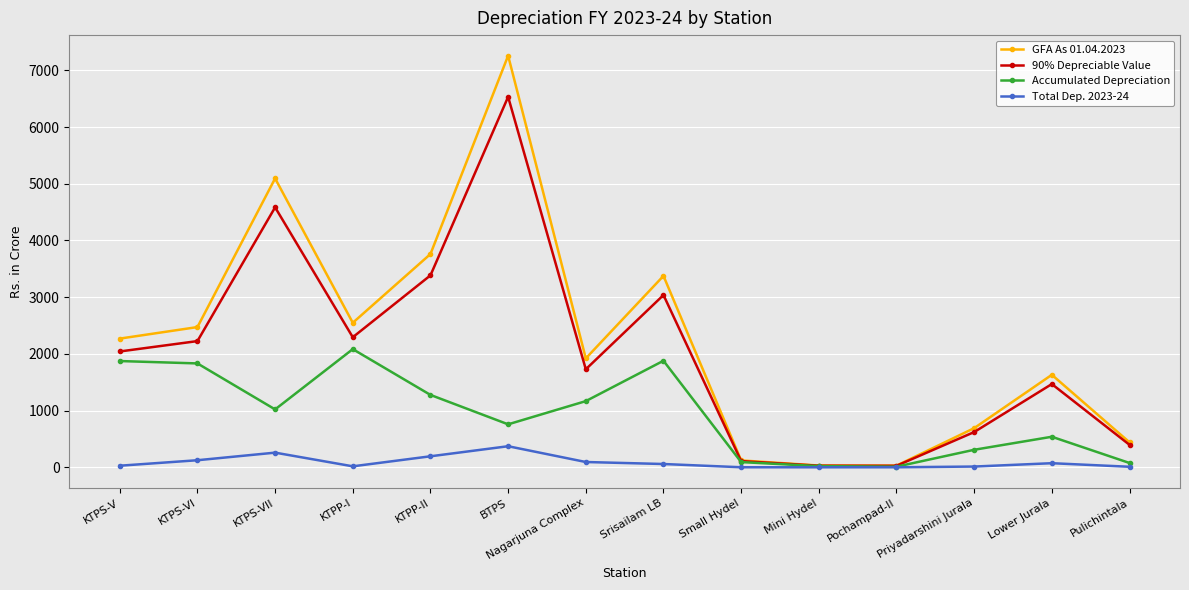

At KTPP-II, list the series in order from smallest to largest.

Total Dep. 2023-24, Accumulated Depreciation, 90% Depreciable Value, GFA As 01.04.2023